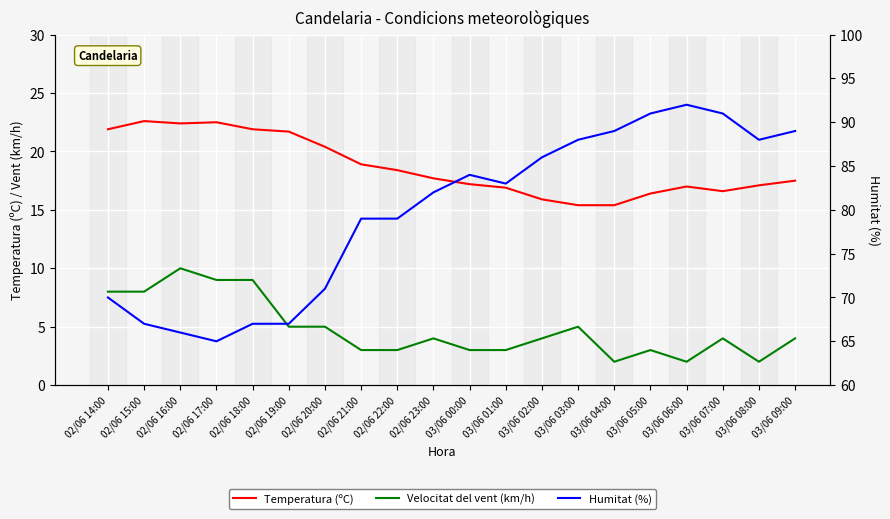

Is the value of Temperatura (ºC) at 02/06 15:00 greater than the value of Velocitat del vent (km/h) at 02/06 15:00?

Yes